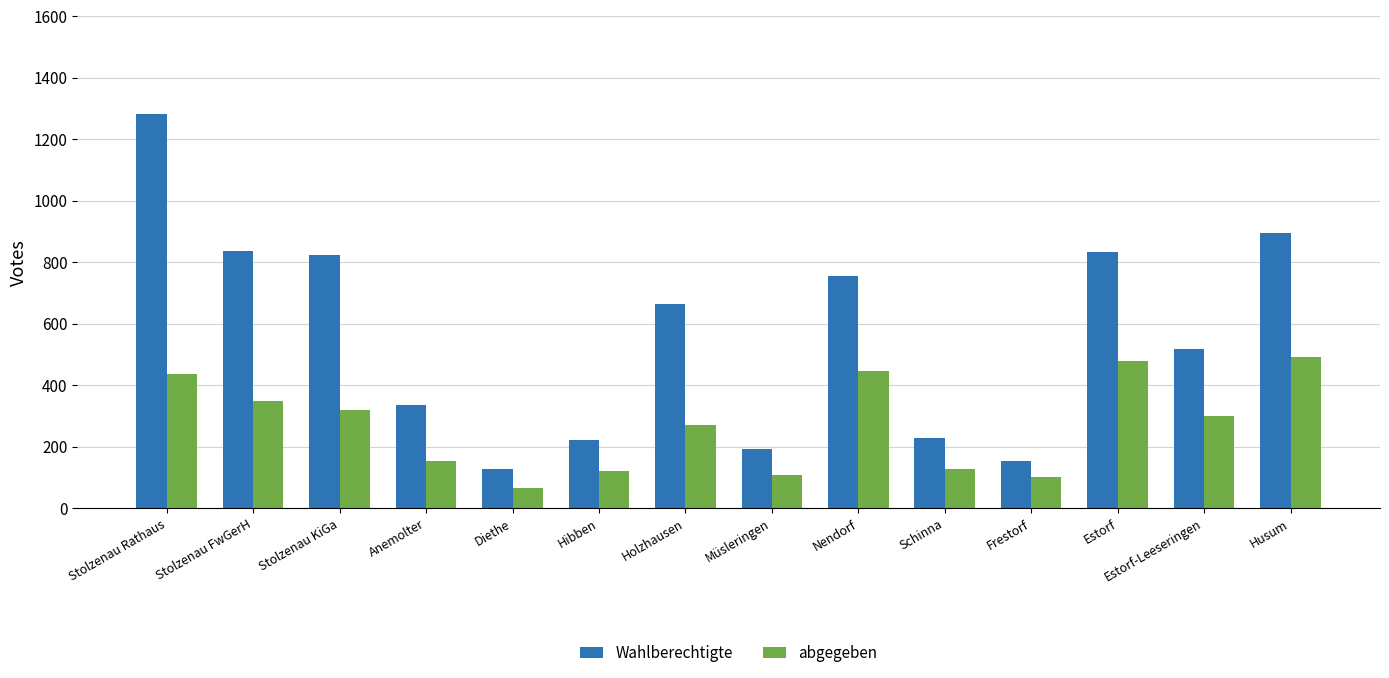

What position from the left is Anemolter?

4